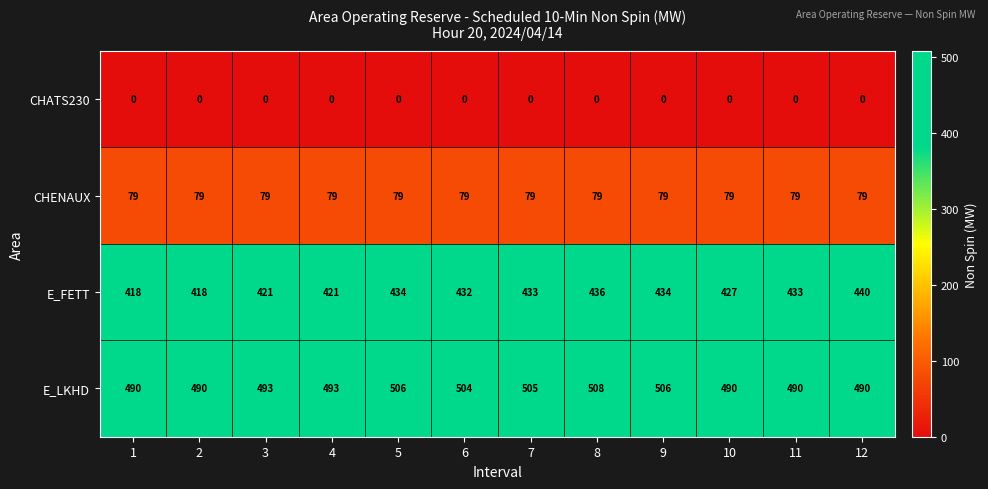

What is the average value of the CHENAUX series?

79